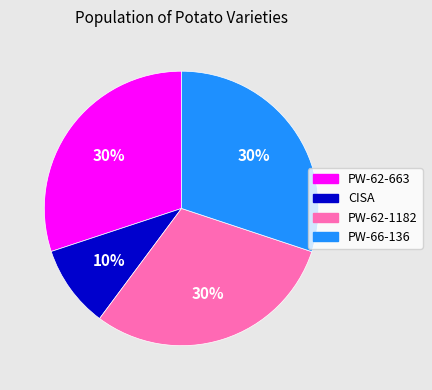

Is there any slice that represents more than half of the pie?

No